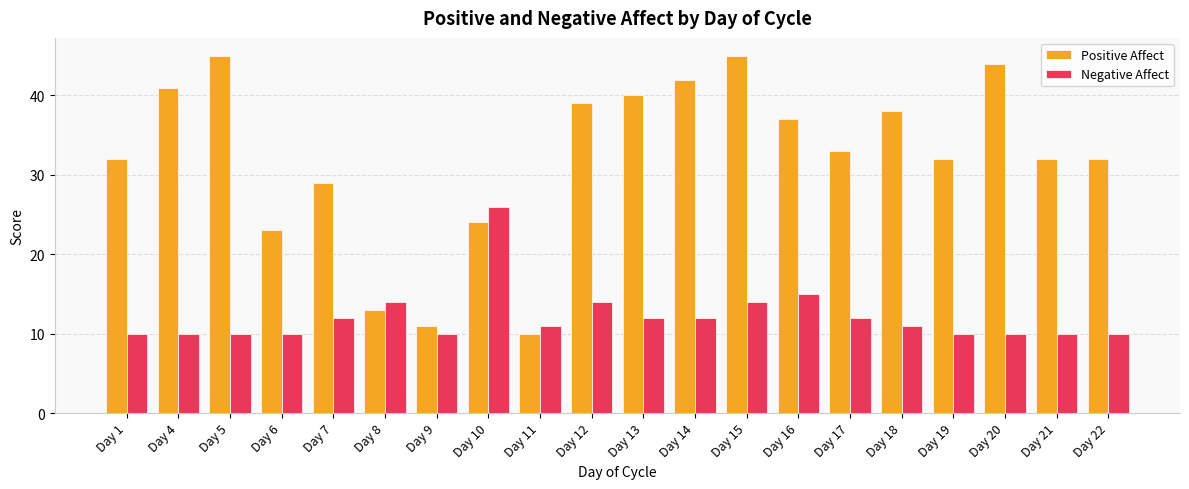

What value does the Negative Affect series have at Day 16, to the nearest 5?

15